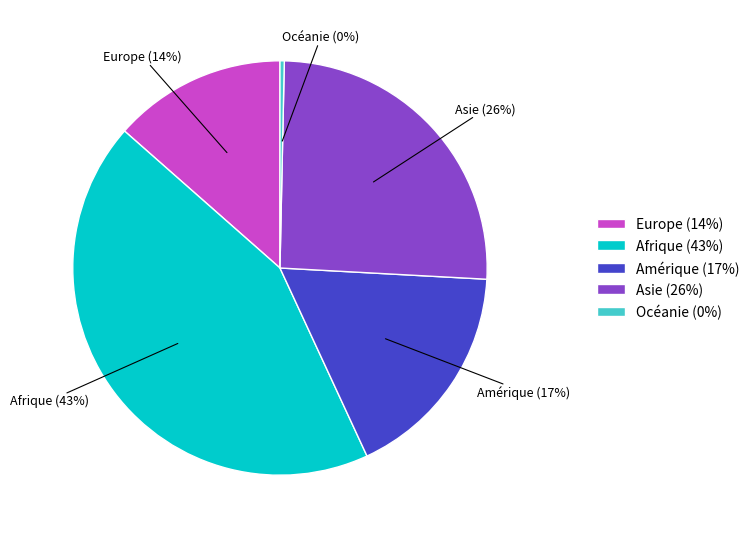

Between Europe and Asie, which is larger?

Asie